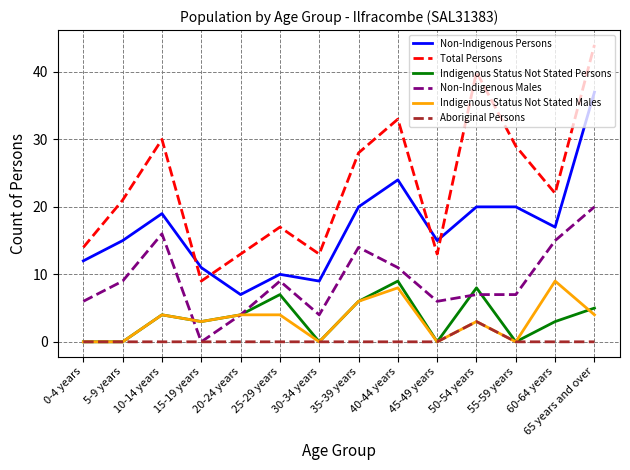

What is the total value across all series at 20-24 years?

32